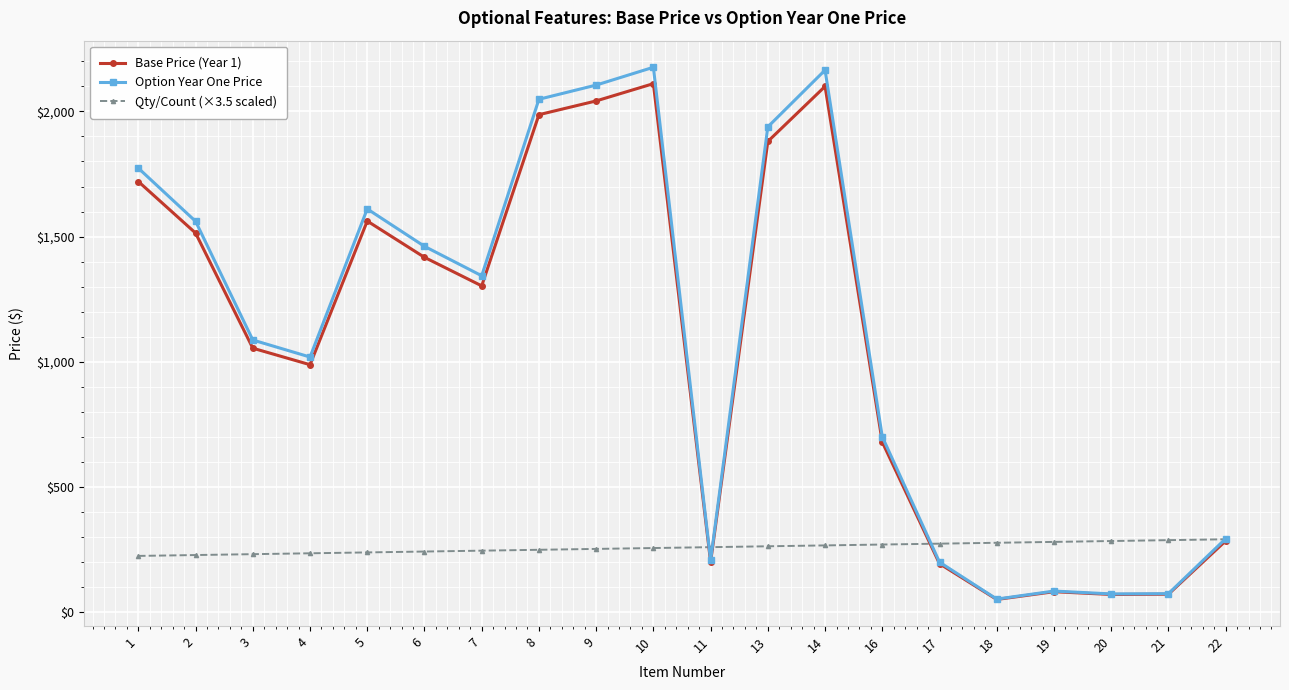

What is the difference between the maximum and second lowest values in the Base Price (Year 1) series?

2041.0